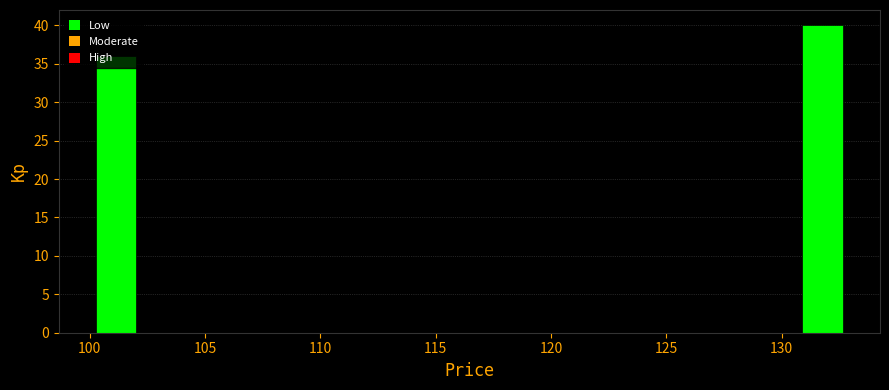

Reading left to right, list every bar in this chart as the range it spans on the x-axis followed by its height. Neither the bar edges nor the heights are printed on the chart, so give them approximately, as read against the axes.

100.0 to 102.0: 36
102.0 to 104.5: 0
104.5 to 106.5: 0
106.5 to 109.0: 0
109.0 to 111.0: 0
111.0 to 113.0: 0
113.0 to 115.5: 0
115.5 to 117.5: 0
117.5 to 119.5: 0
119.5 to 122.0: 0
122.0 to 124.0: 0
124.0 to 126.5: 0
126.5 to 128.5: 0
128.5 to 130.5: 0
130.5 to 133.0: 40